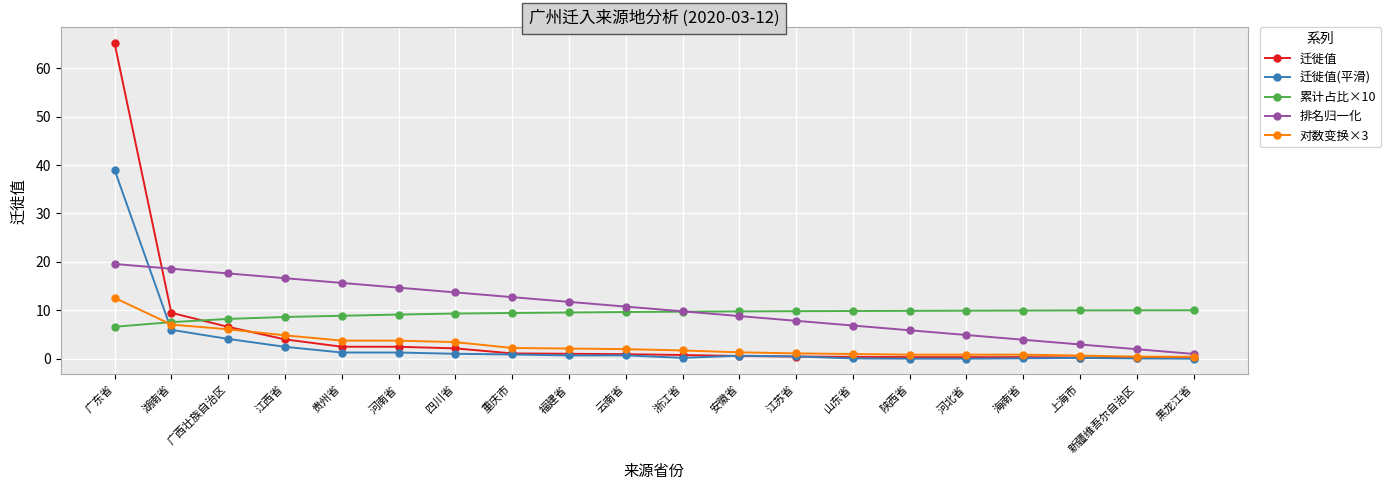

Which series has the widest spread of values?

迁徙值